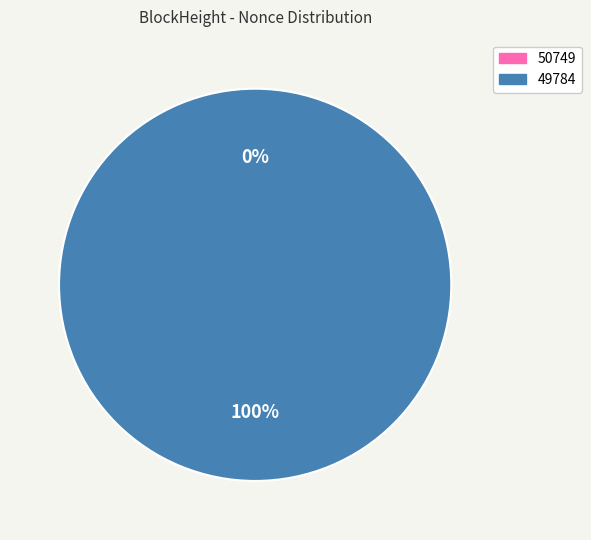

Rank the categories by value from lowest to highest.

50749, 49784